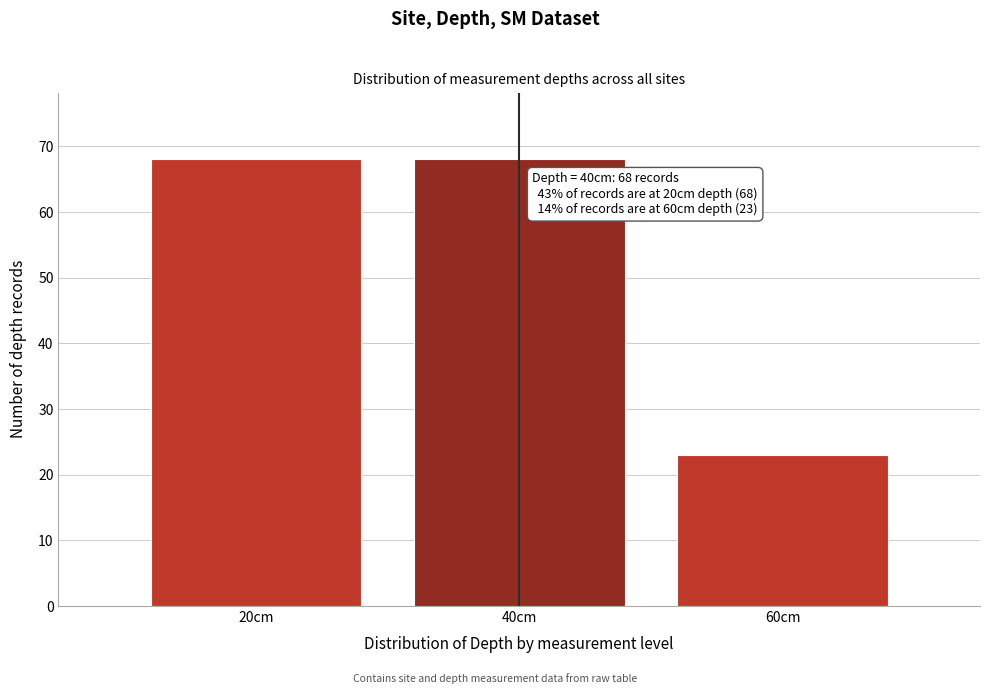

Reading left to right, transcribe all the data shown in this chart.

20cm=68	40cm=68	60cm=23